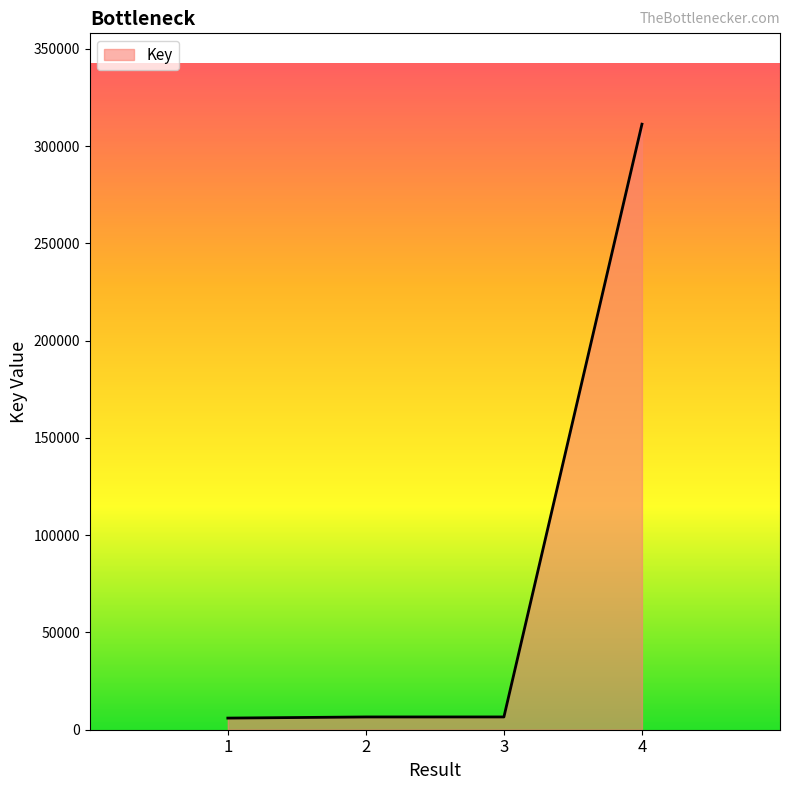

What is the greatest value displayed?

311313